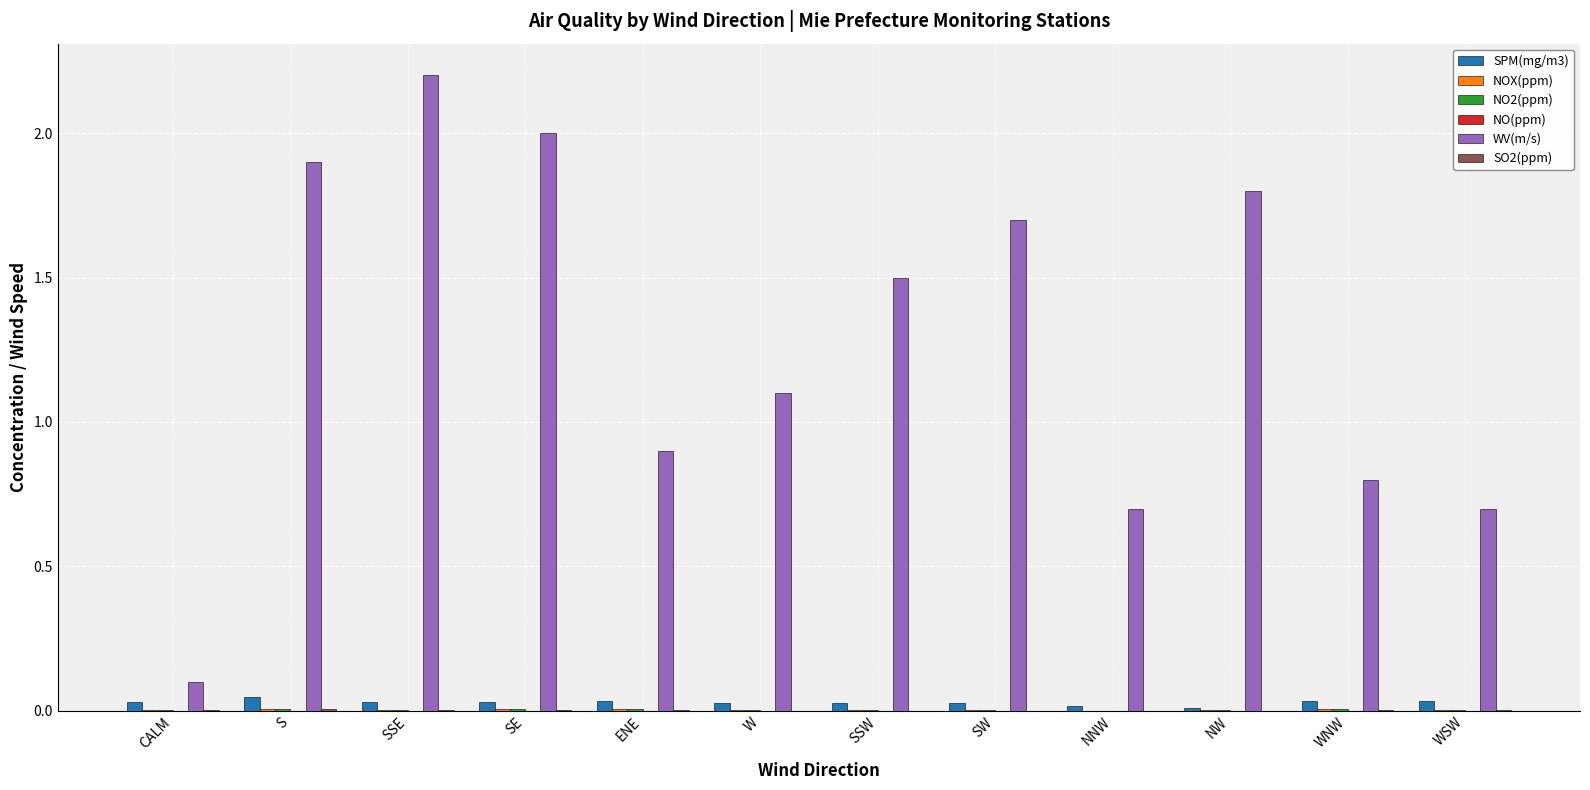

Which series changed the most between SSE and NNW?

WV(m/s)